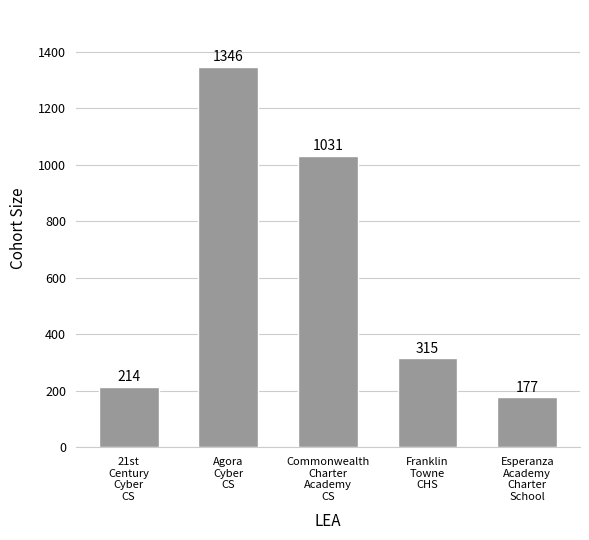

What is the sum of all values?

3083